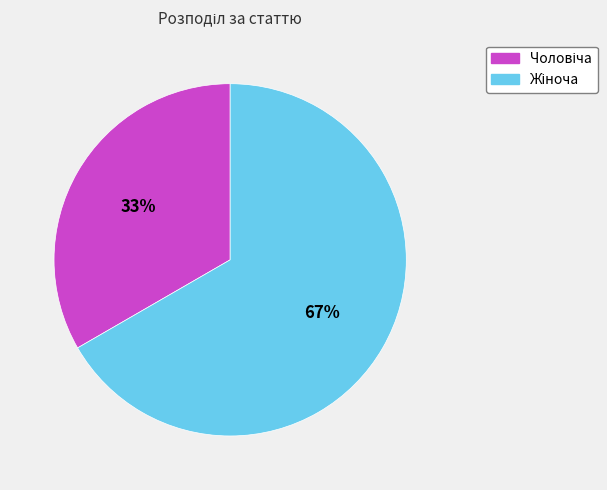

To the nearest percent, what is the average slice percentage?

50%